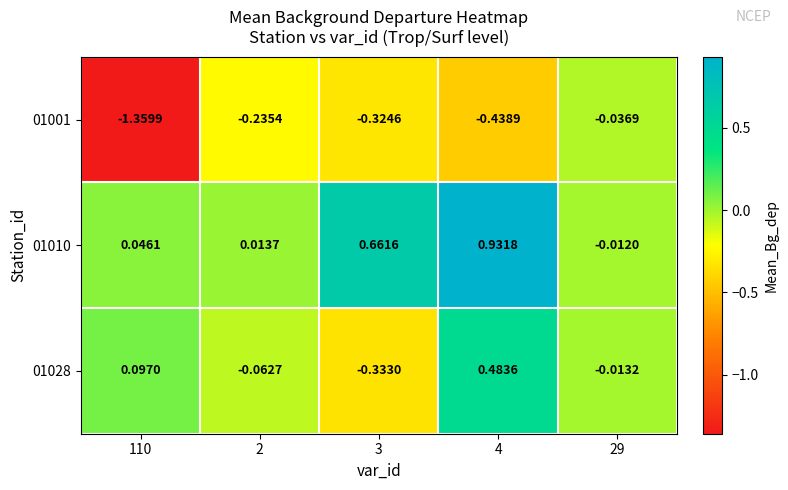

At which category does the chart reach its peak across all series?

4